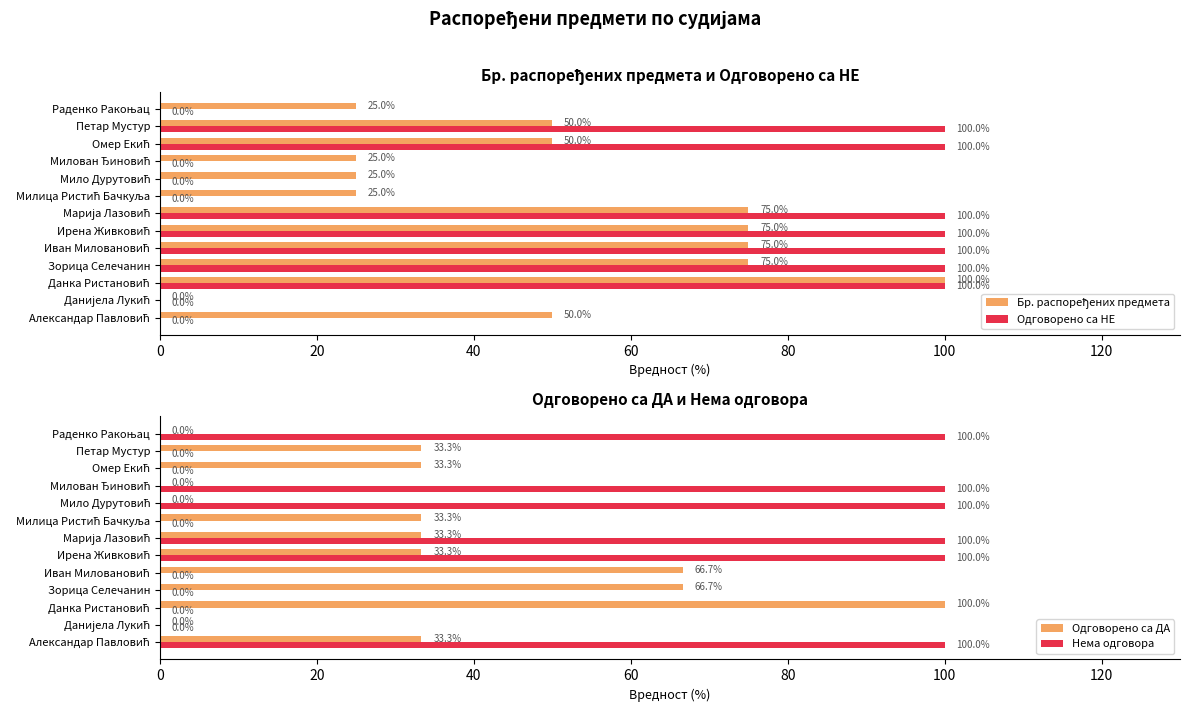

What is the approximate value of Одговорено са НЕ at Петар Мустур?

100